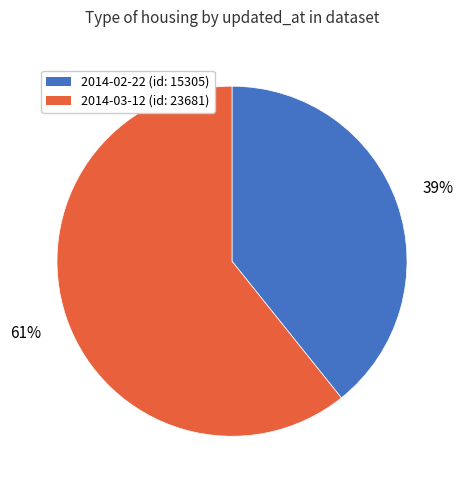

To the nearest percent, what percentage of the pie is 2014-02-22?

39%